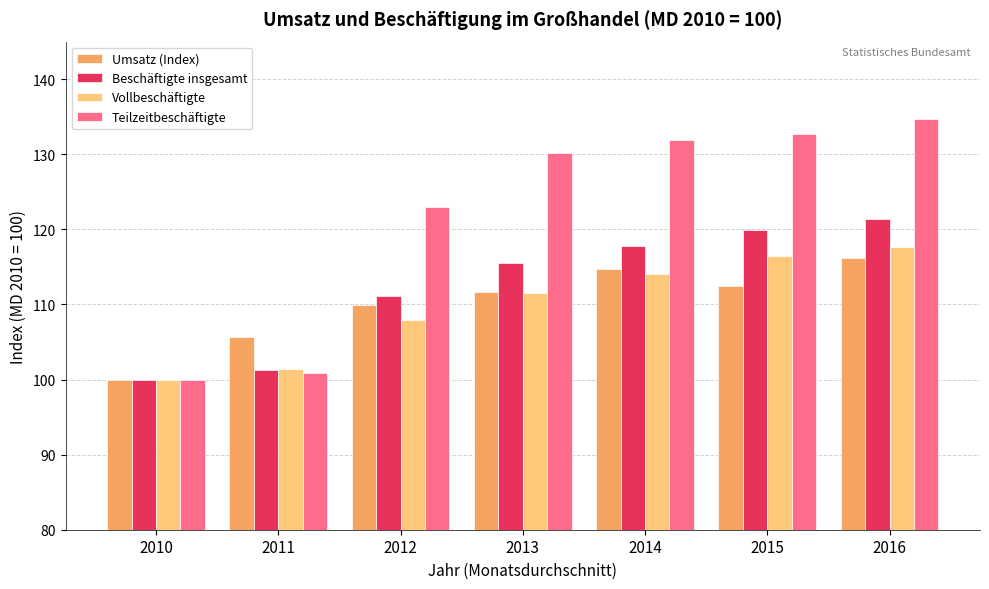

List the series in order of their peak value, highest first.

Teilzeitbeschäftigte, Beschäftigte insgesamt, Vollbeschäftigte, Umsatz (Index)